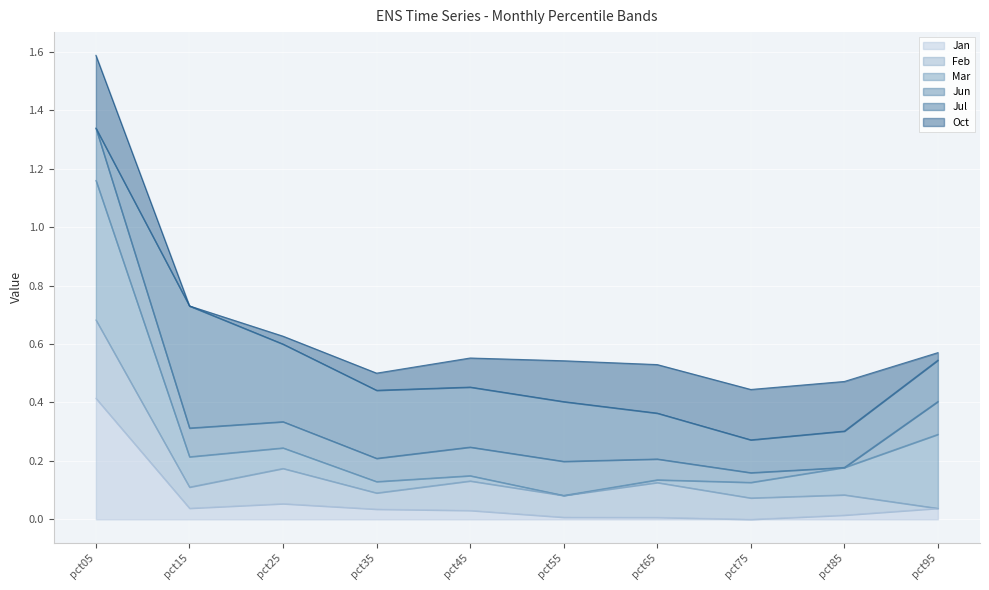

At which label does Jan reach its peak?

pct05